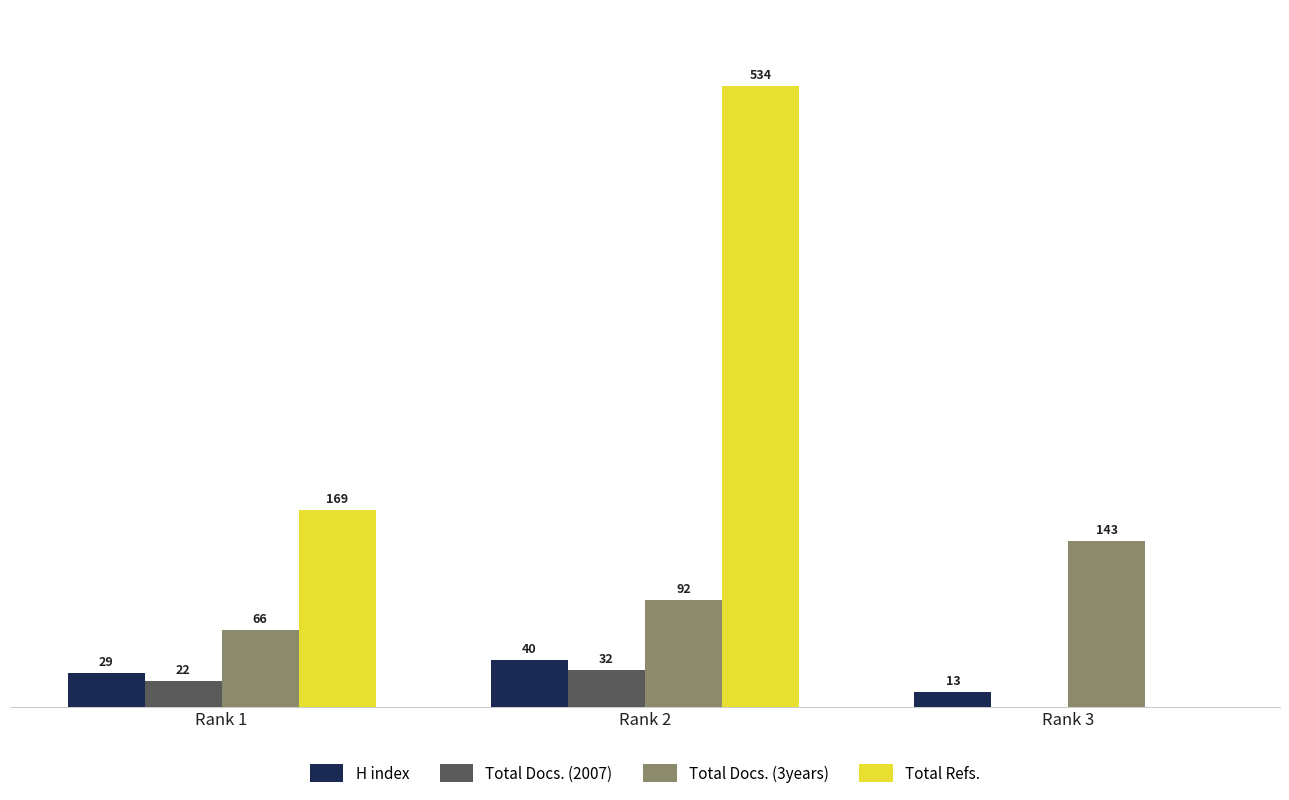

At which category is the sum across all series the highest?

Rank 2